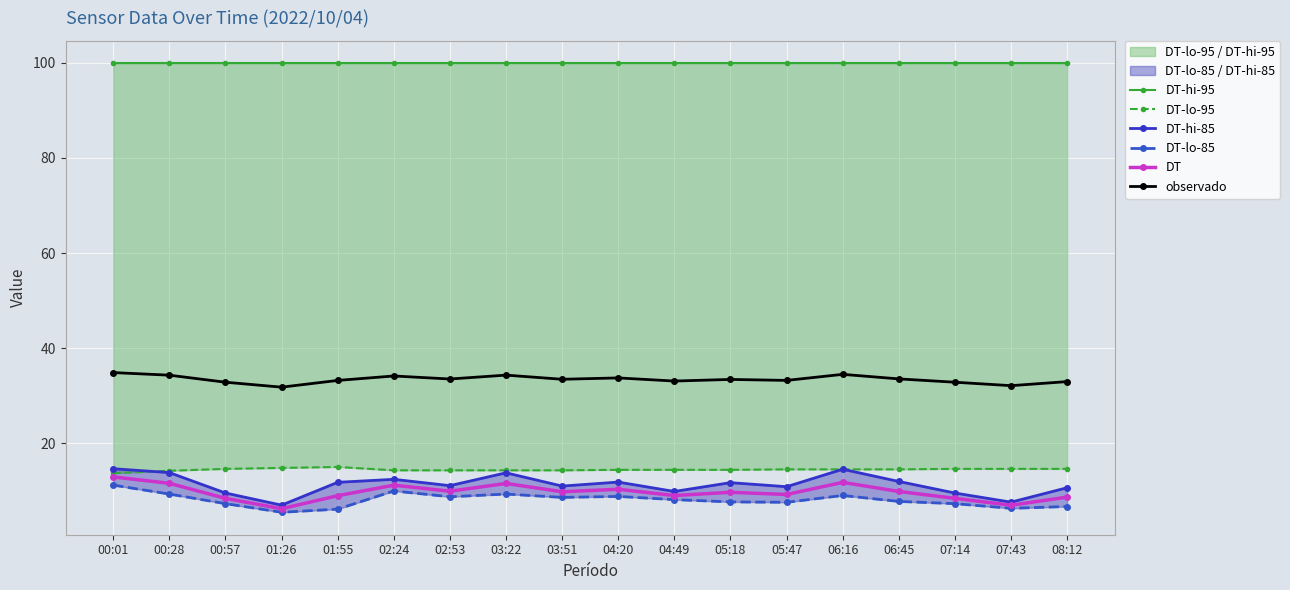

List the series in order of their peak value, lowest first.

DT-lo-85, DT, DT-hi-85, DT-lo-95, observado, DT-hi-95